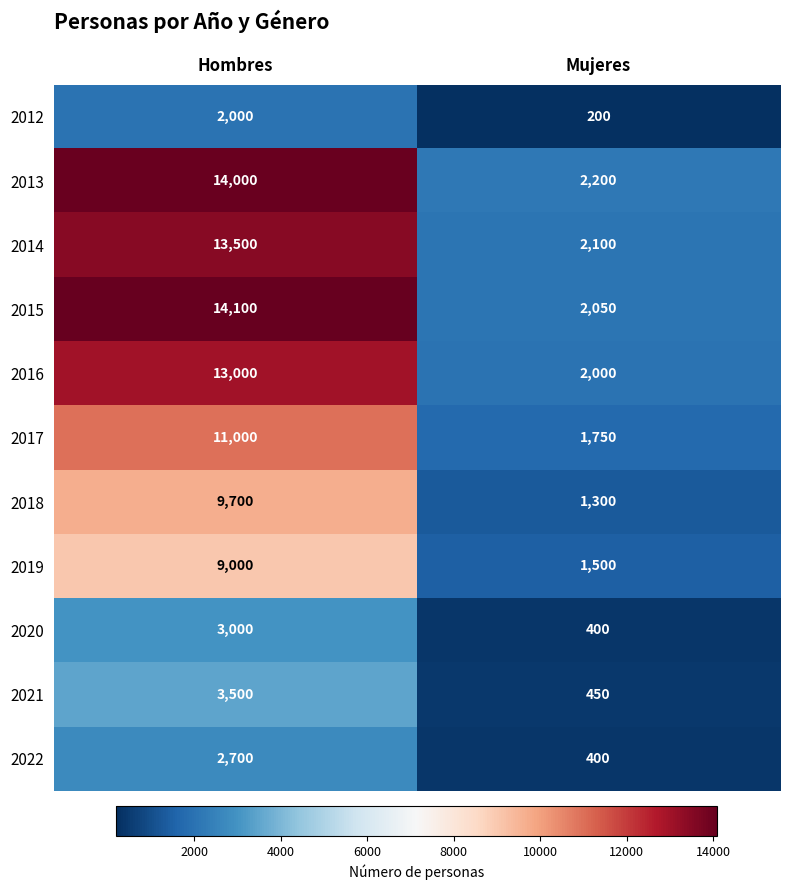

What value does the 2020 series have at Mujeres, to the nearest 10?

400